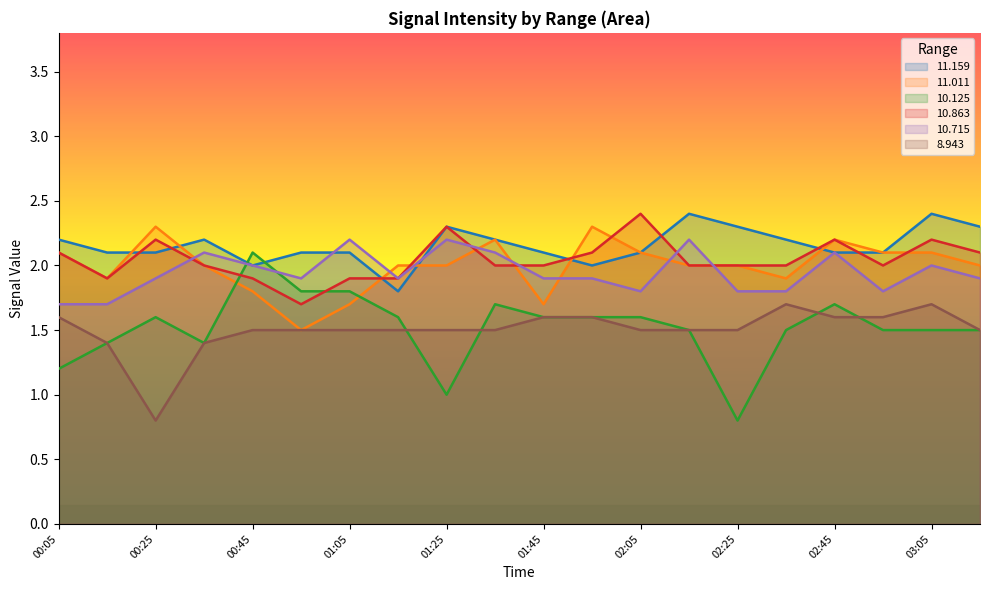

Reading left to right, transcribe all the data shown in this chart.

 11.159: 2.2	2.1	2.1	2.2	2.0	2.1	2.1	1.8	2.3	2.2	2.1	2.0	2.1	2.4	2.3	2.2	2.1	2.1	2.4	2.3
 11.011: 2.1	1.9	2.3	2.0	1.8	1.5	1.7	2.0	2.0	2.2	1.7	2.3	2.1	2.0	2.0	1.9	2.2	2.1	2.1	2.0
 10.125: 1.2	1.4	1.6	1.4	2.1	1.8	1.8	1.6	1.0	1.7	1.6	1.6	1.6	1.5	0.8	1.5	1.7	1.5	1.5	1.5
 10.863: 2.1	1.9	2.2	2.0	1.9	1.7	1.9	1.9	2.3	2.0	2.0	2.1	2.4	2.0	2.0	2.0	2.2	2.0	2.2	2.1
 10.715: 1.7	1.7	1.9	2.1	2.0	1.9	2.2	1.9	2.2	2.1	1.9	1.9	1.8	2.2	1.8	1.8	2.1	1.8	2.0	1.9
  8.943: 1.6	1.4	0.8	1.4	1.5	1.5	1.5	1.5	1.5	1.5	1.6	1.6	1.5	1.5	1.5	1.7	1.6	1.6	1.7	1.5